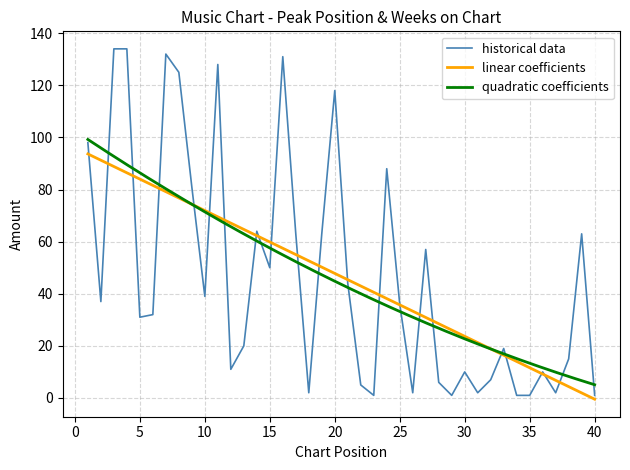

At which category does the data reach its first local valley?

2